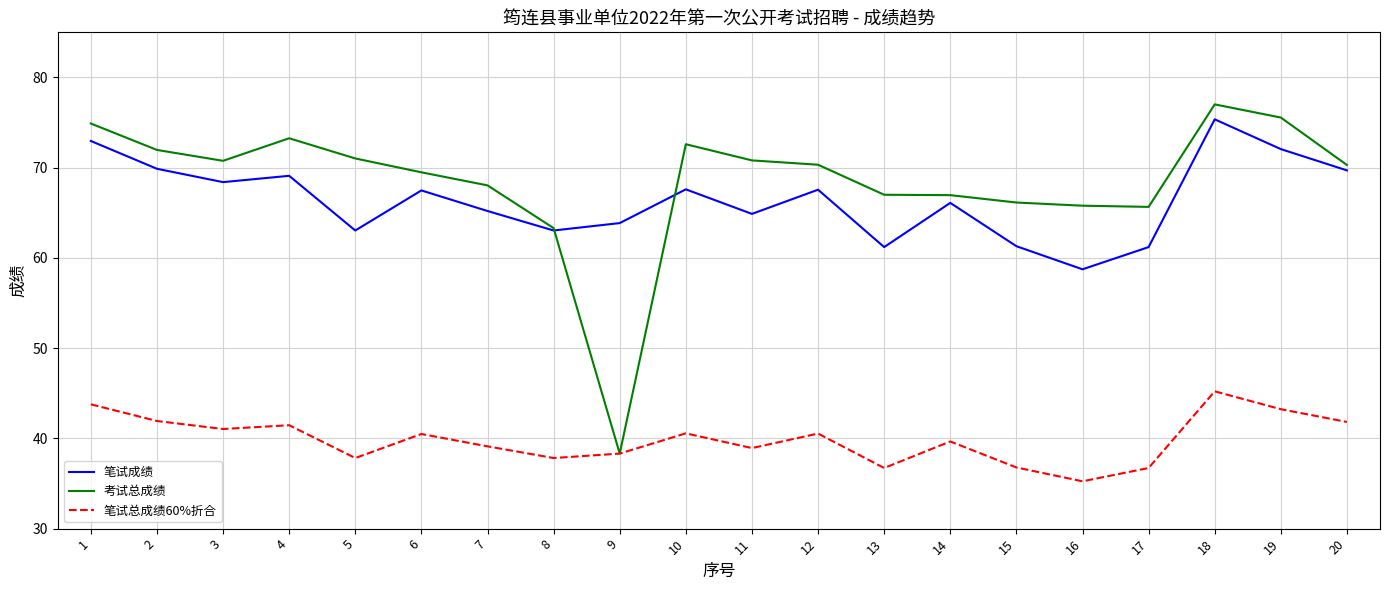

Which series has the widest spread of values?

考试总成绩